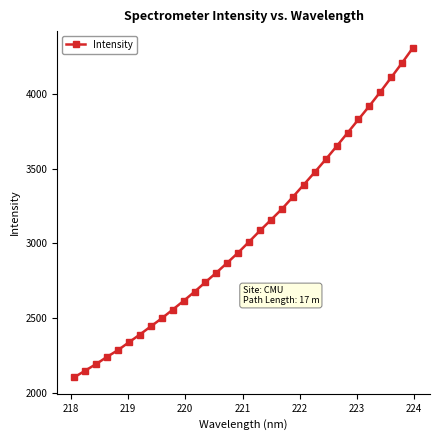

True or false: the data has more than 2 interior local peaks.

False